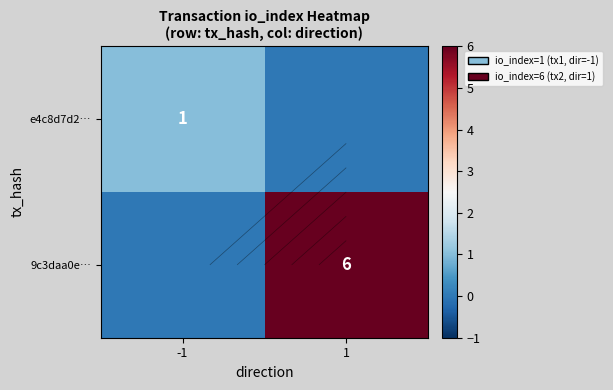

List the labels in order of e4c8d7d2… value, smallest first.

1, -1